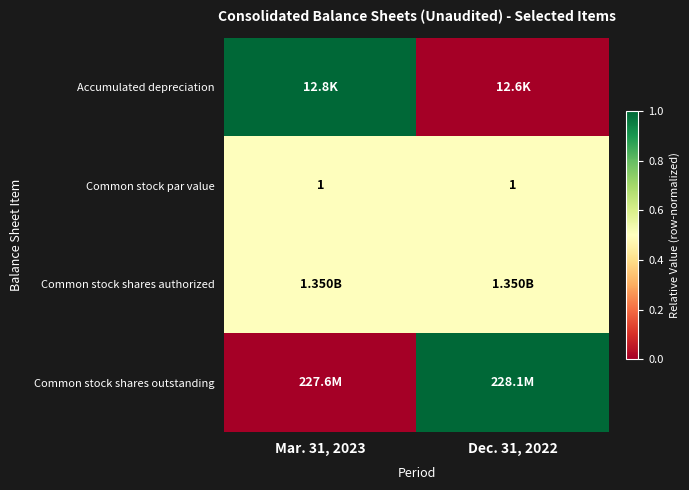

What is the average value of the Common stock par value series?

1.0